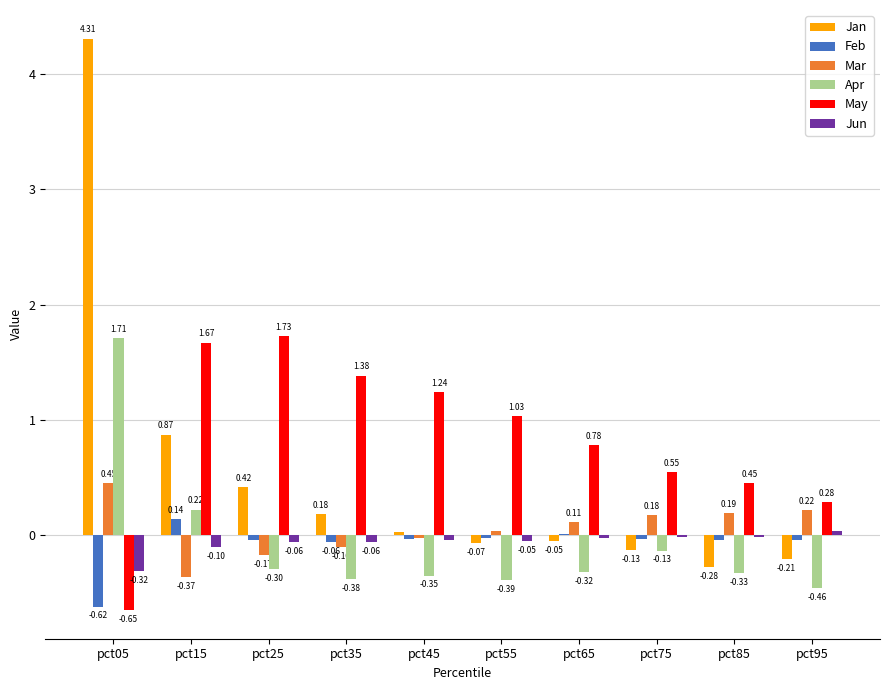

What is the sum of all Jan values?

5.1